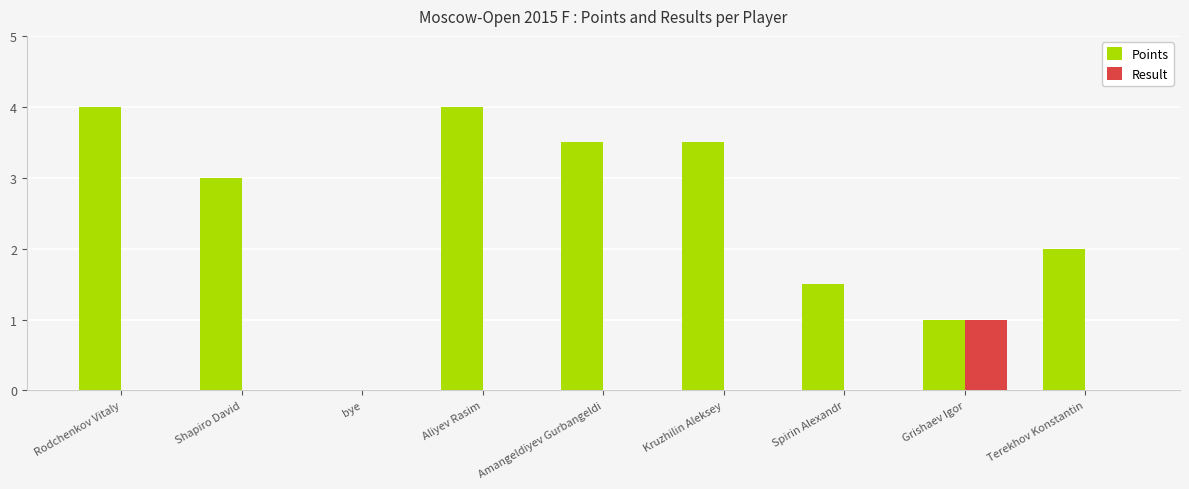

Count the number of data series in this chart.

2